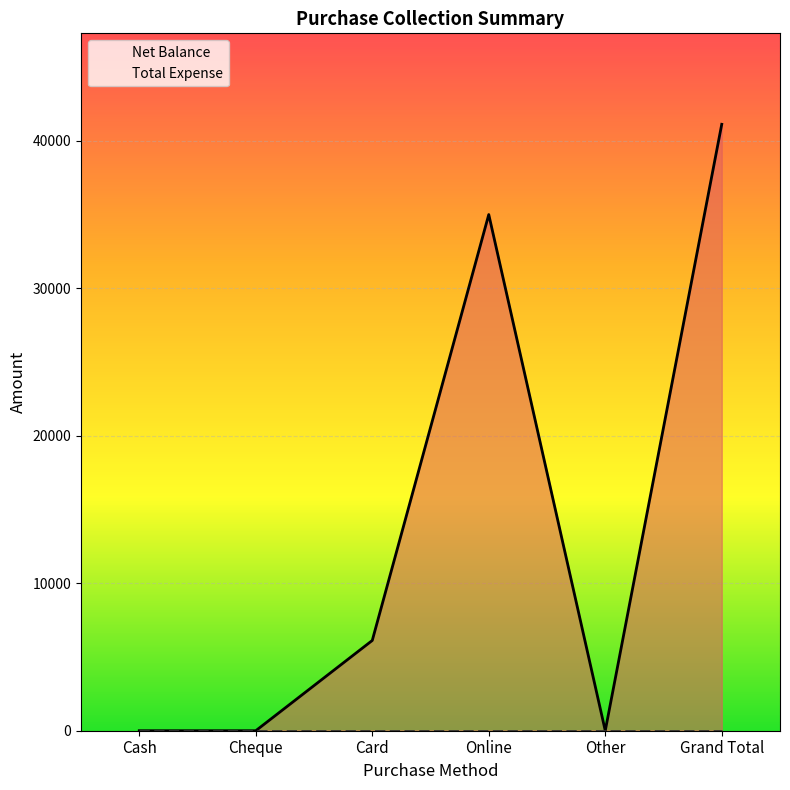

Approximately how many times larger is the value at Grand Total compared to Card?

6.7